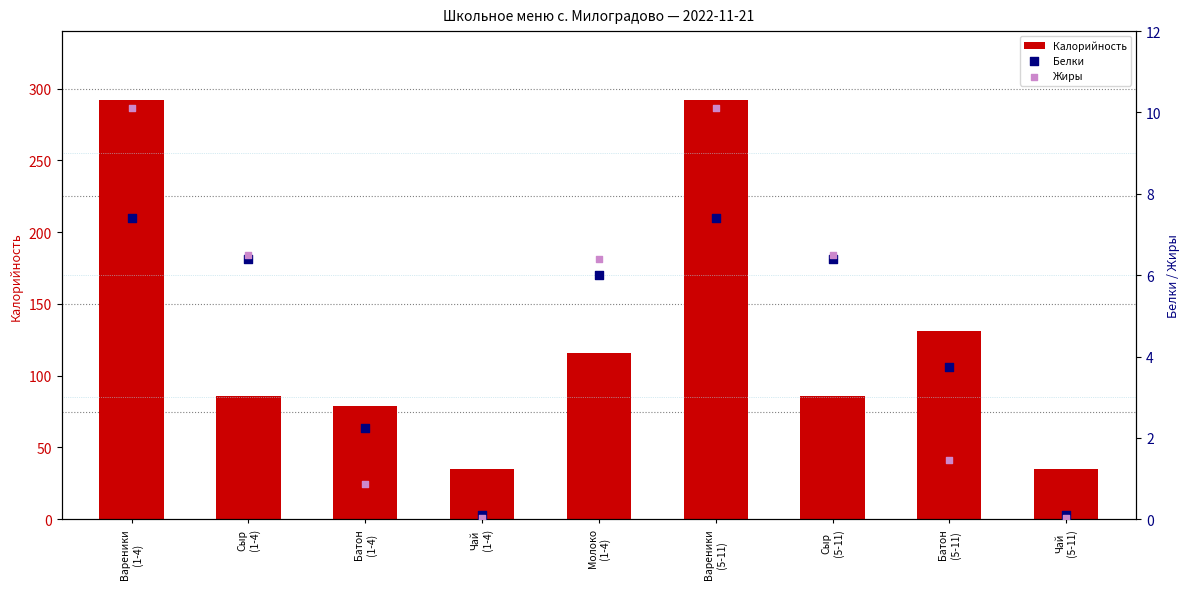

At which category is the sum across all series the highest?

Вареники
(1-4)